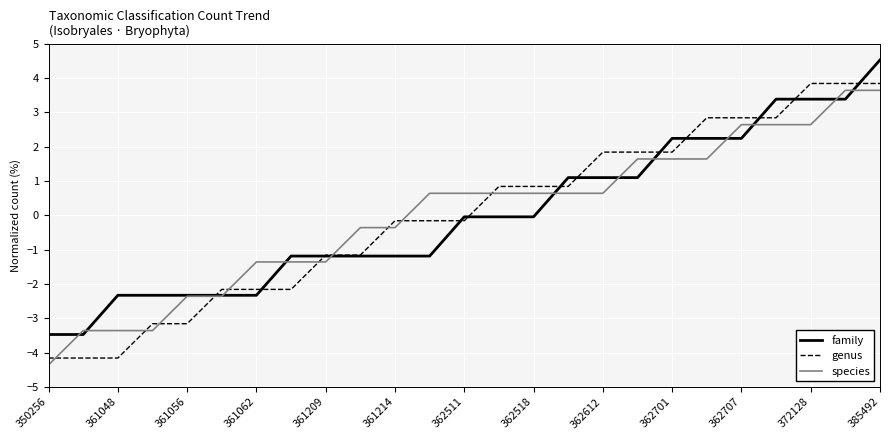

True or false: family and genus cross at least once.

True